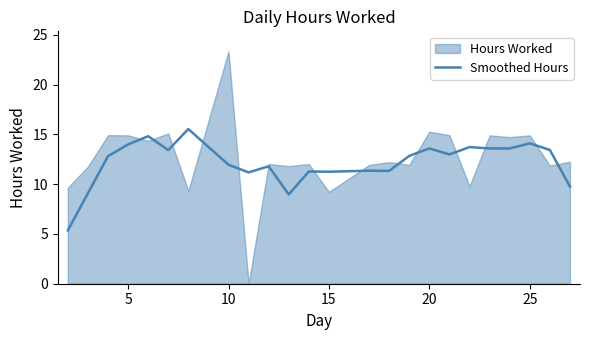

Is it true that Smoothed Hours equals 15.3 at 15?

False